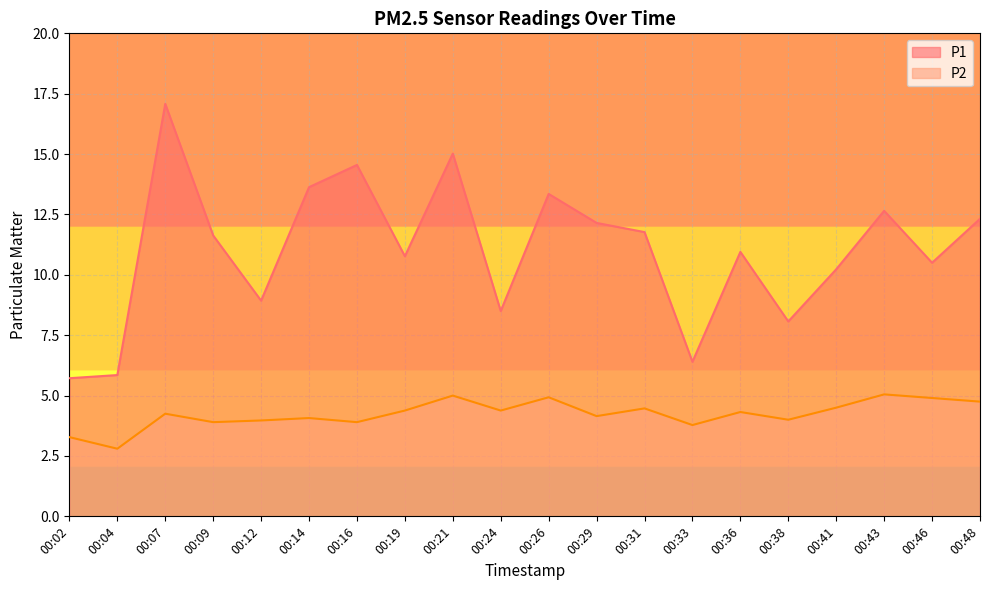

Rank the series by their maximum value, from lowest to highest.

P2, P1